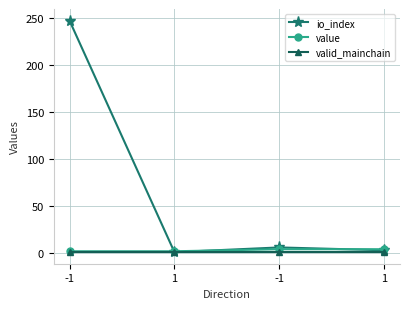

Reading right to left, list all the values displayed in this chart.

io_index: 3.0	6.0	1.0	247.0
value: 4.1	4.1	1.9	1.9
valid_mainchain: 1.0	1.0	1.0	1.0